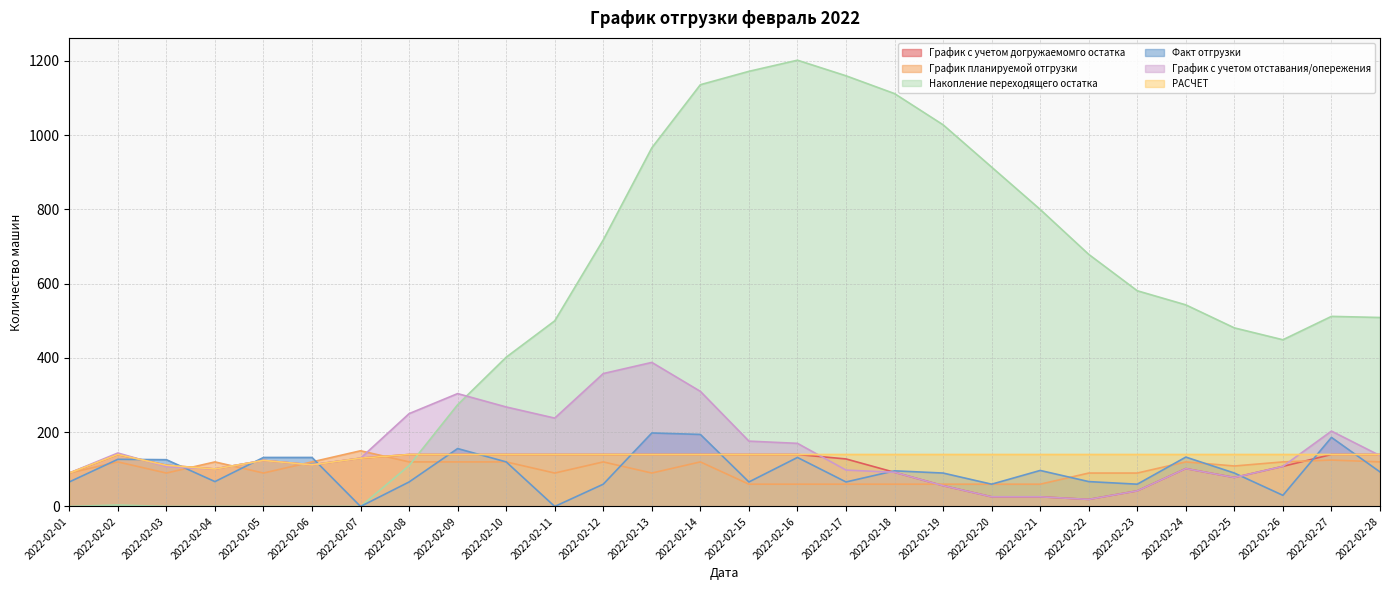

How many data points in График с учетом отставания/опережения are above 124?

13